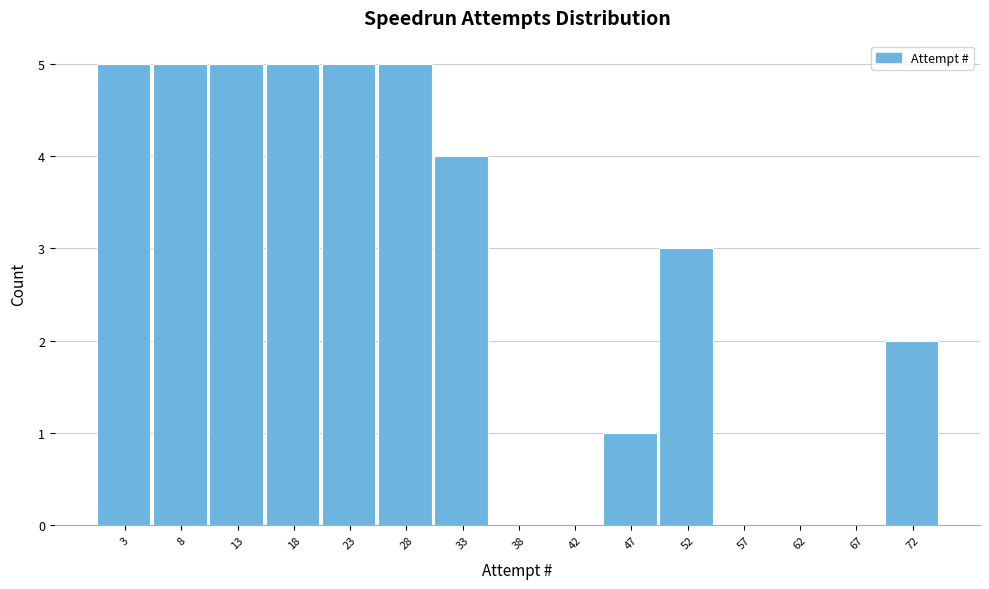

What is the height of the bar covering 20.5 to 25.5 on the x-axis? Neither the bar edges nor the heights are printed on the chart, so give them approximately, as read against the axes.

5